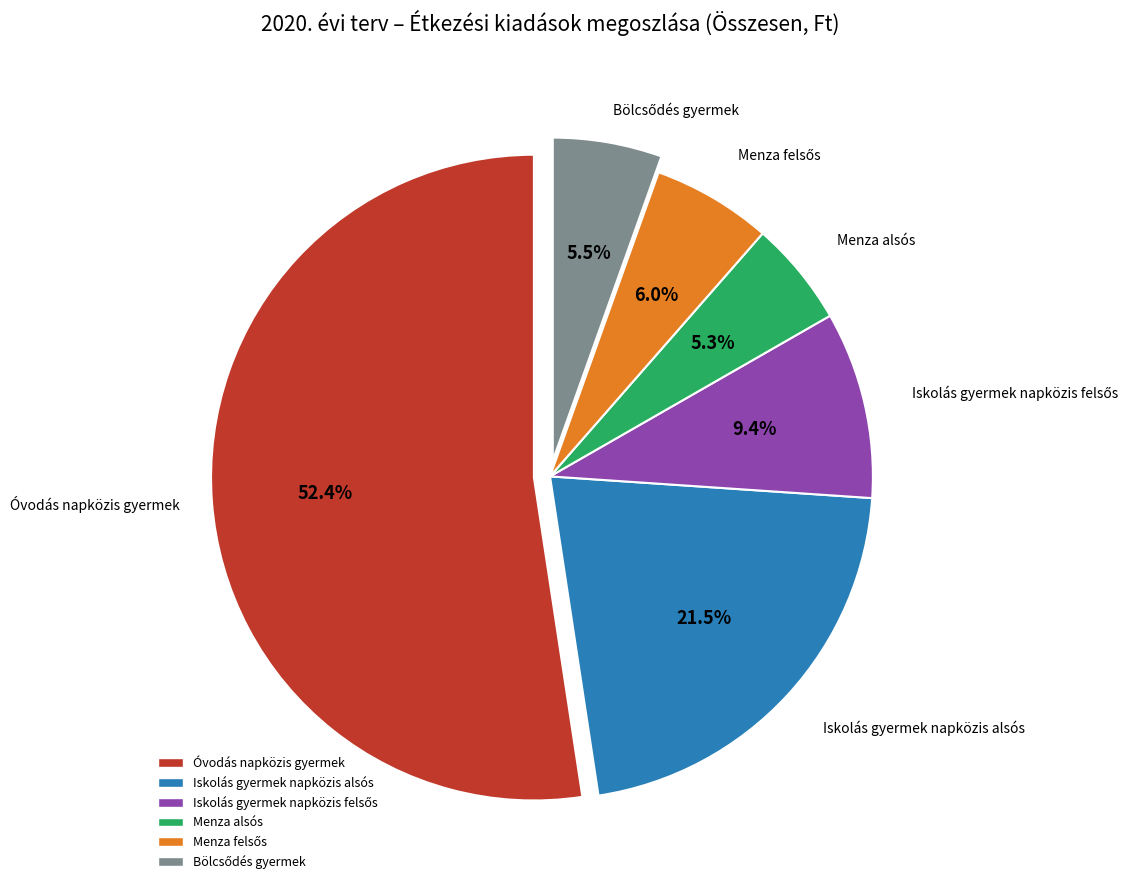

How many segments does this pie chart have?

6